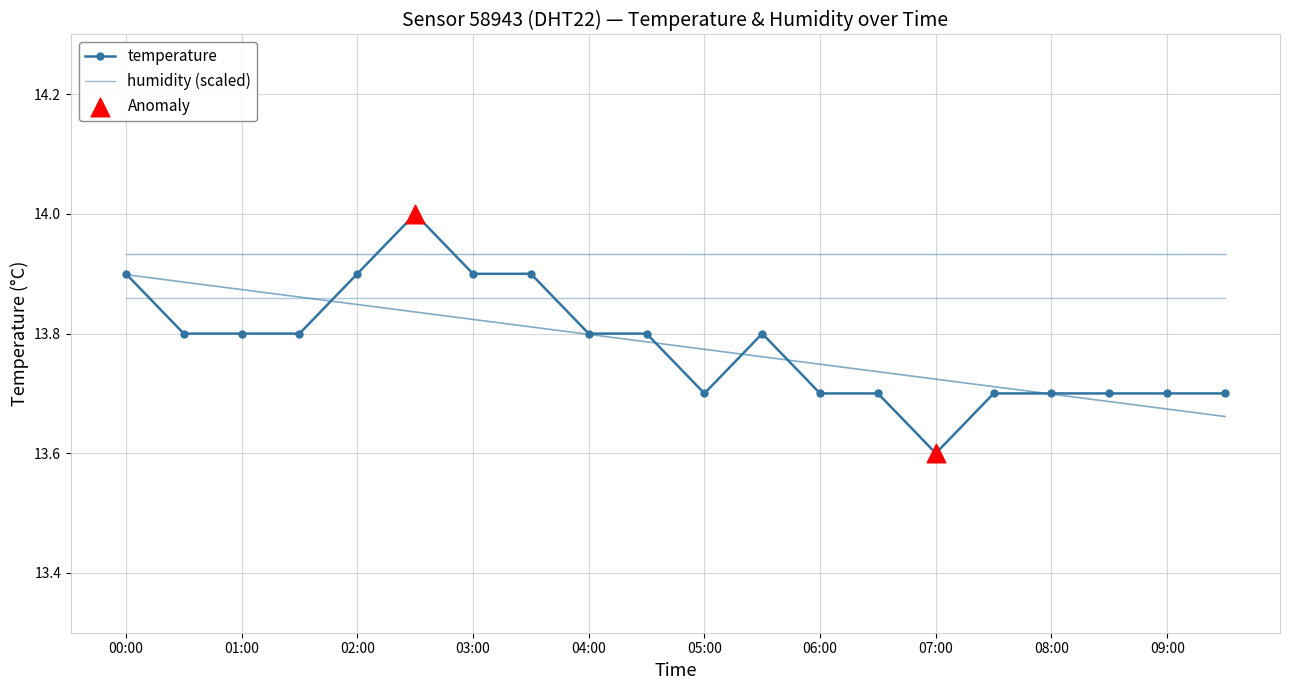

Between 03:00 and 05:00, which is larger?

03:00